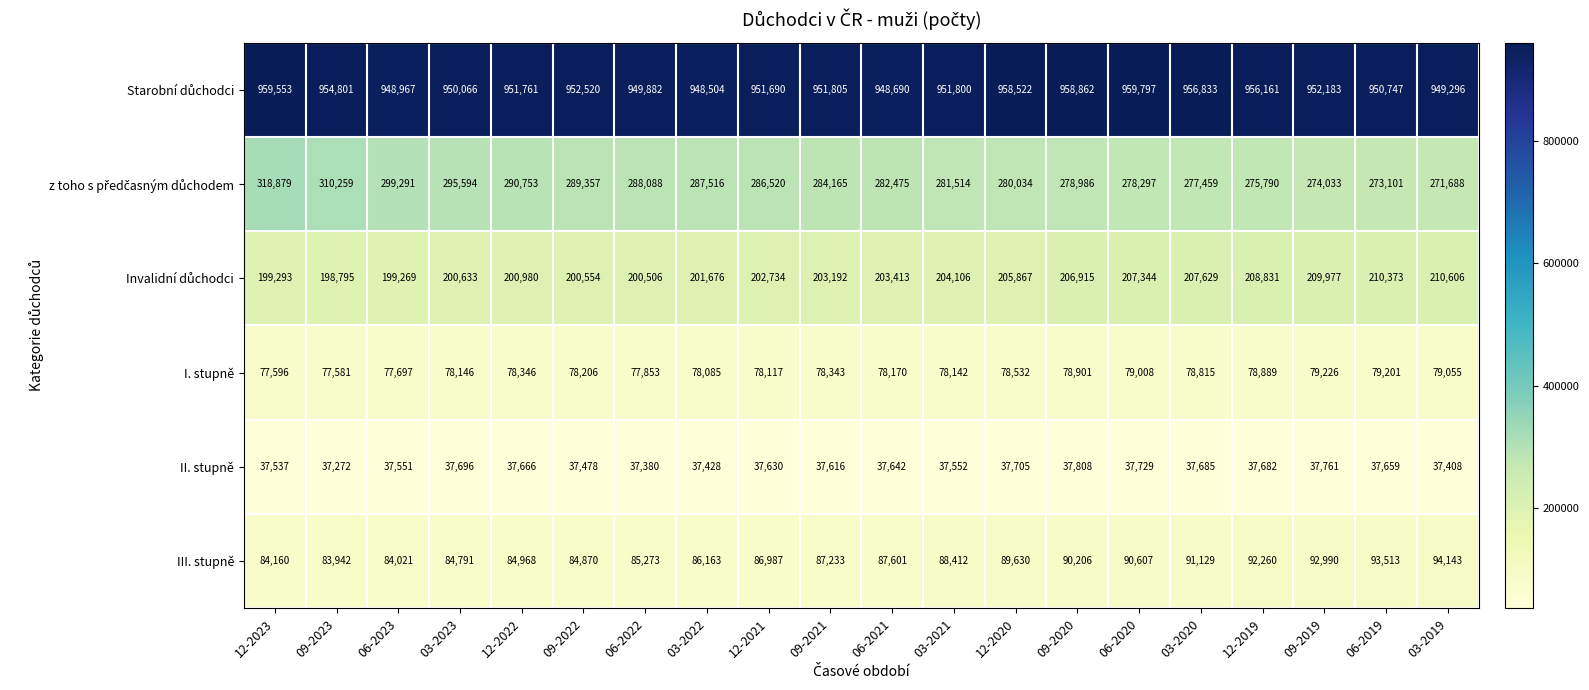

True or false: III. stupně has a value of 134827 at 09-2022.

False